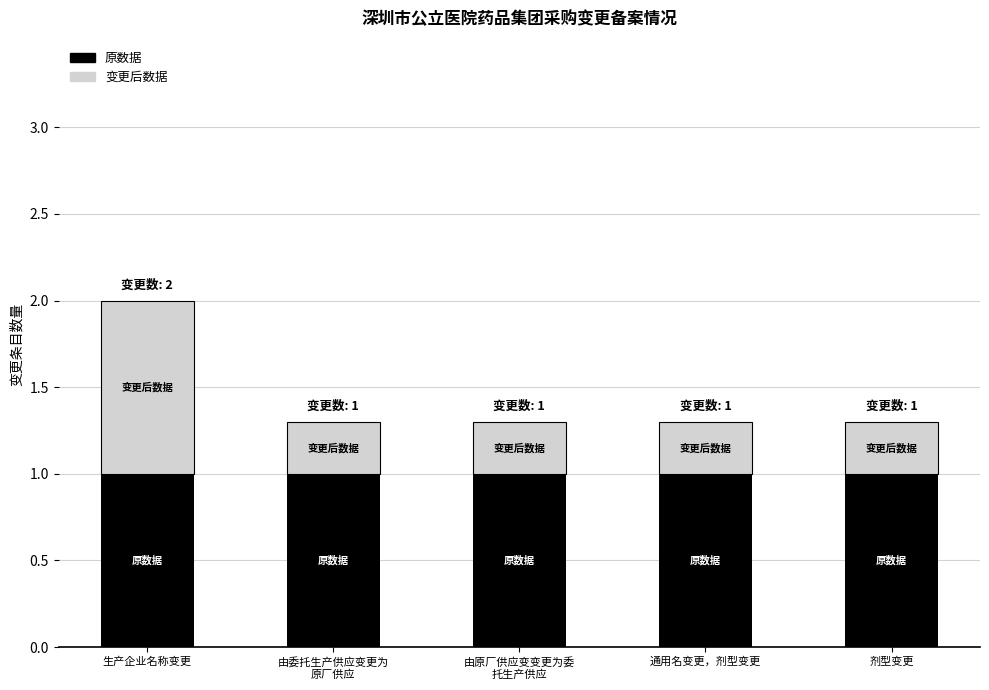

Reading left to right, transcribe the values for 原数据.

1.0	1.0	1.0	1.0	1.0